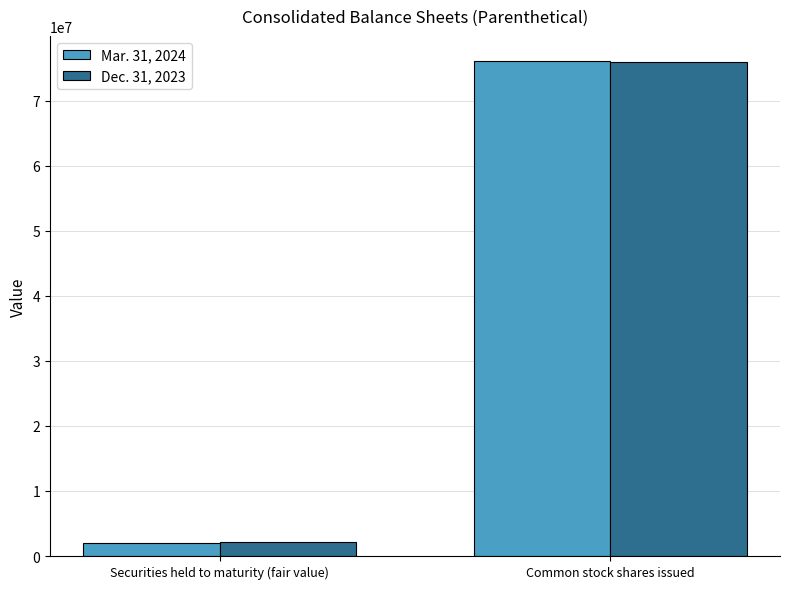

What is the label of the 2nd bar from the right?

Securities held to maturity (fair value)